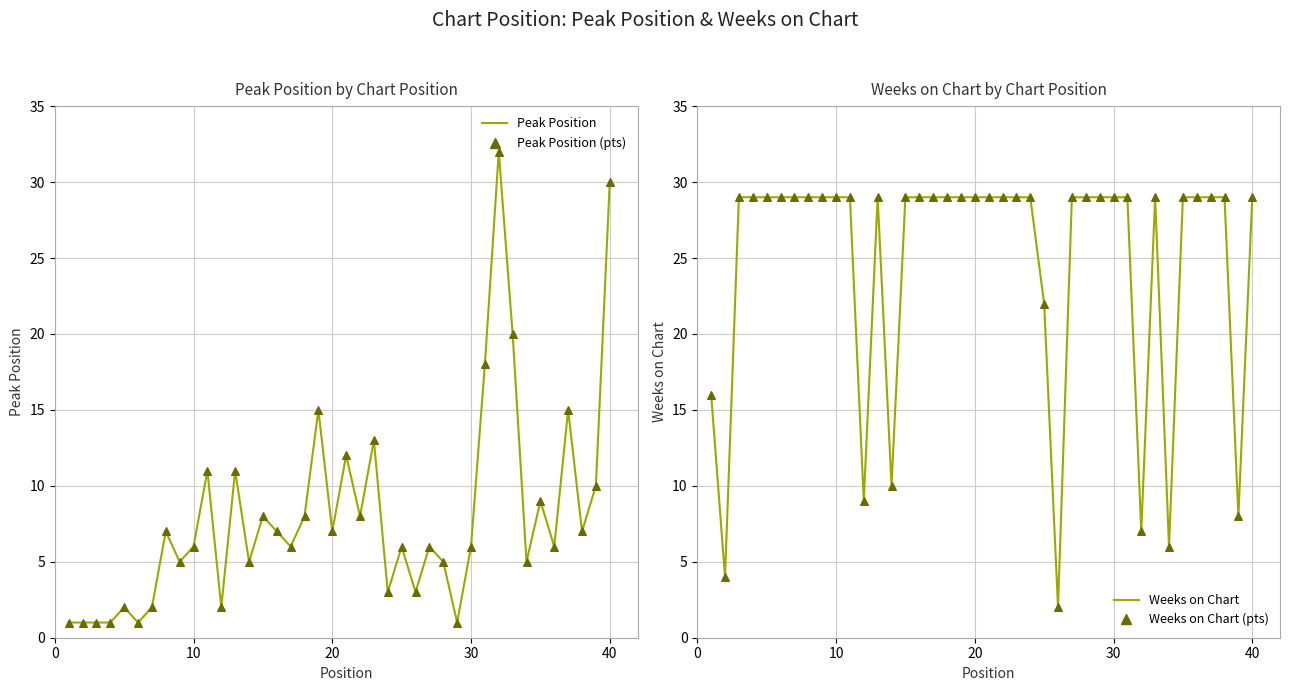

At how many categories does at least one series exceed 14?

34